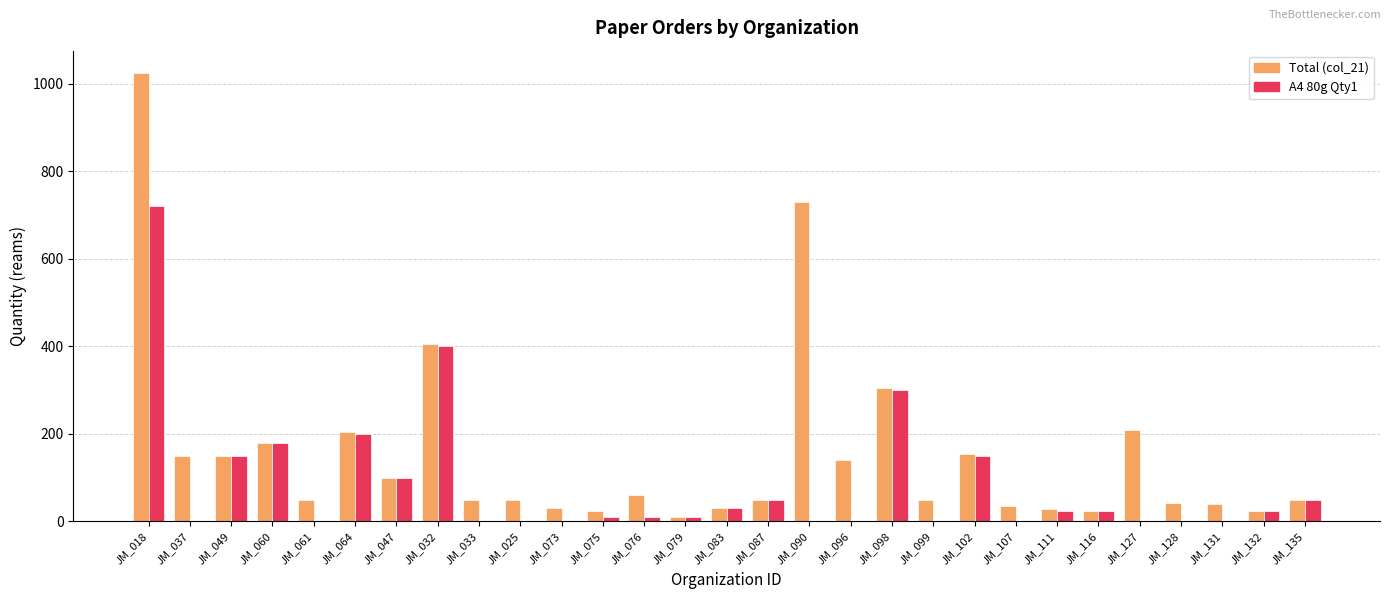

What is the total value across all series at JM_061?

50